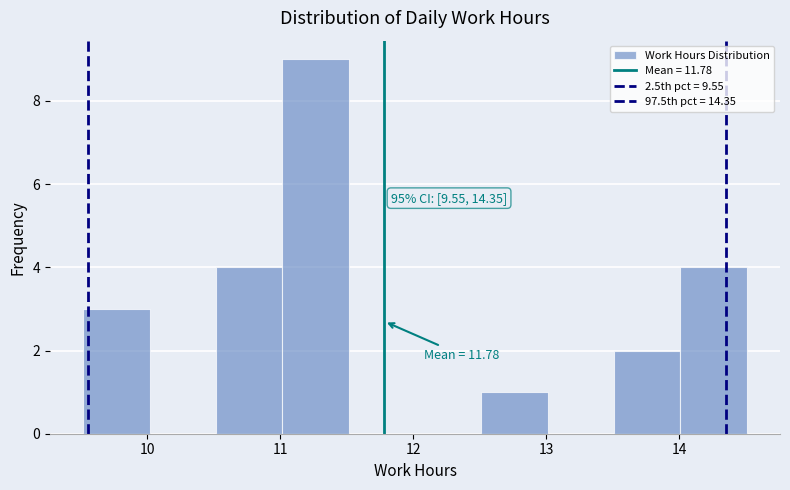

Over which range of the x-axis is the bar tallest?

11.0 to 11.5